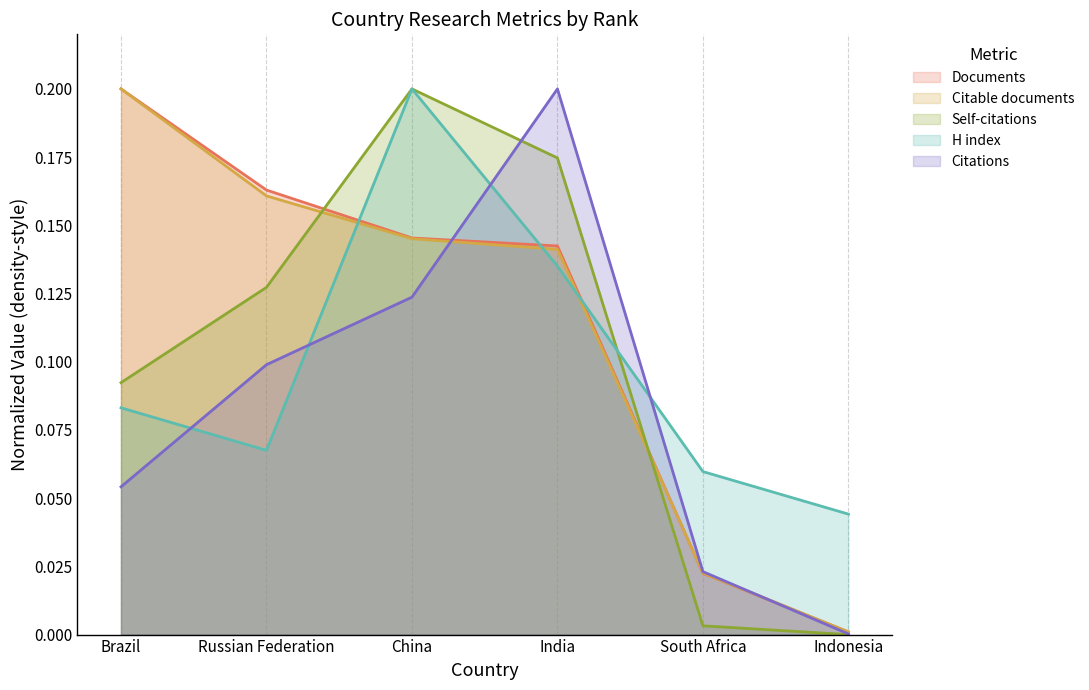

What is the average value of the Documents series?

0.1